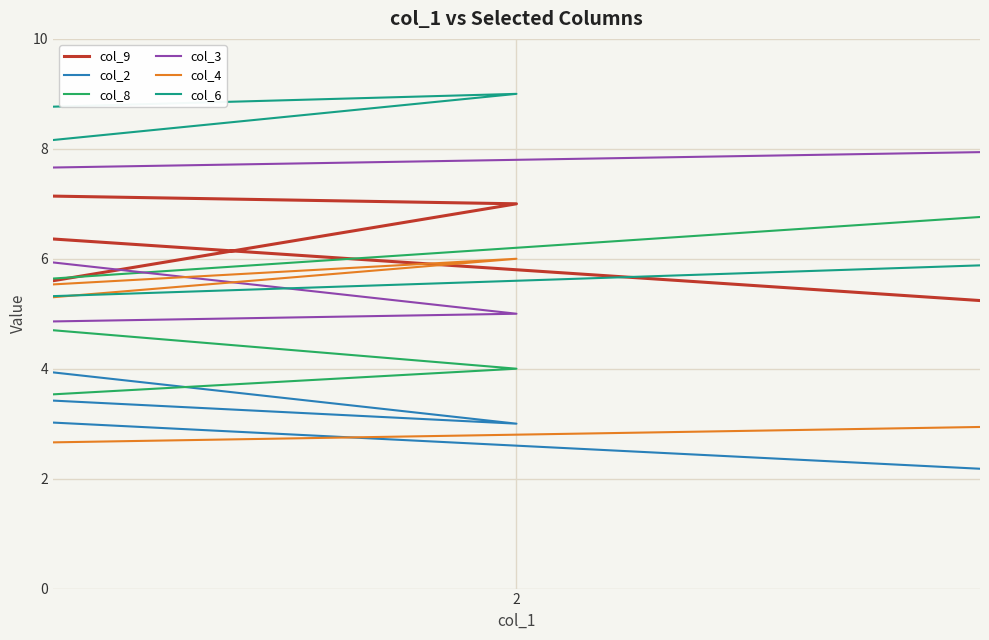

What is the sum of all col_8 values?

45